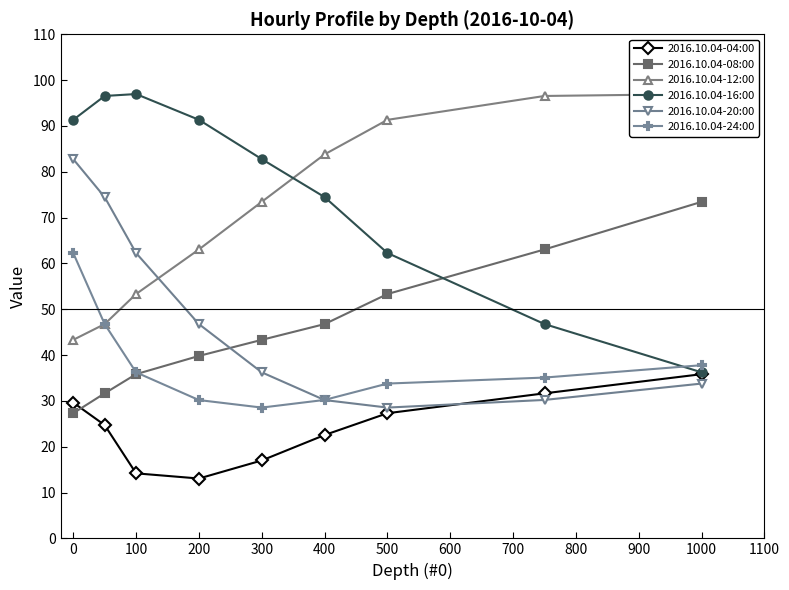

Where is 2016.10.04-16:00 nearest to the value 66?

500